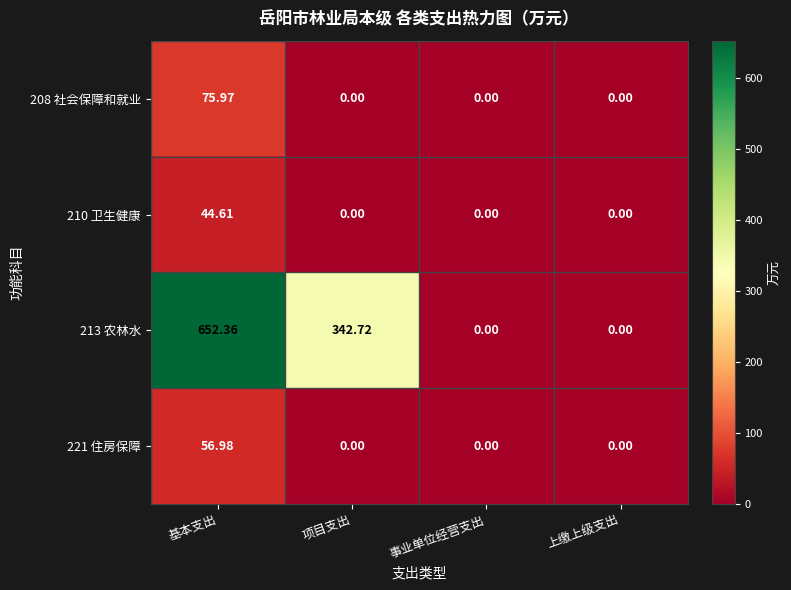

At which category is the sum across all series the highest?

基本支出